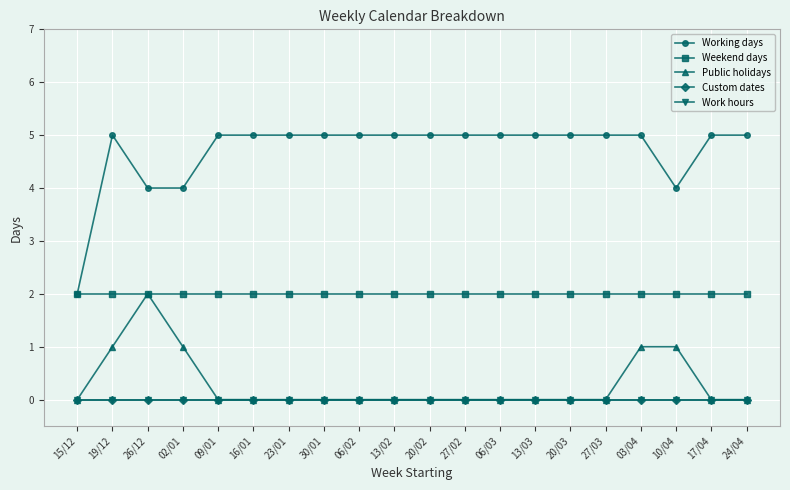

Does the chart have visible grid lines?

Yes